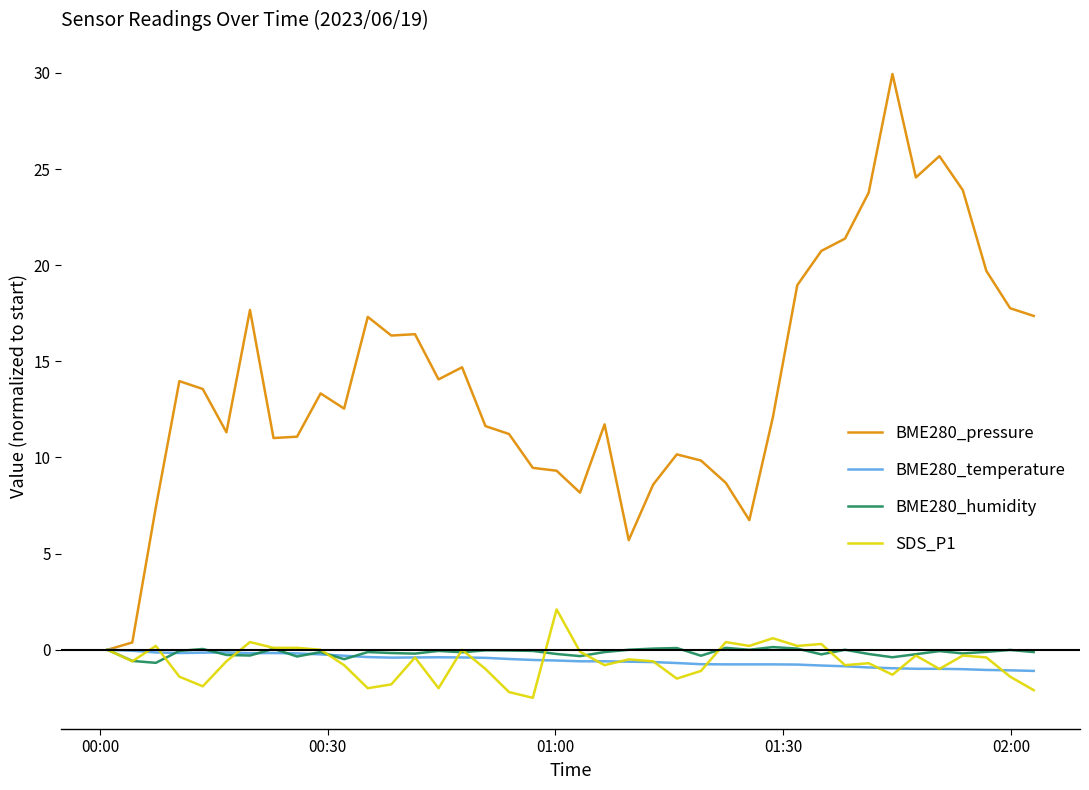

What is the maximum value shown in the chart?

29.9